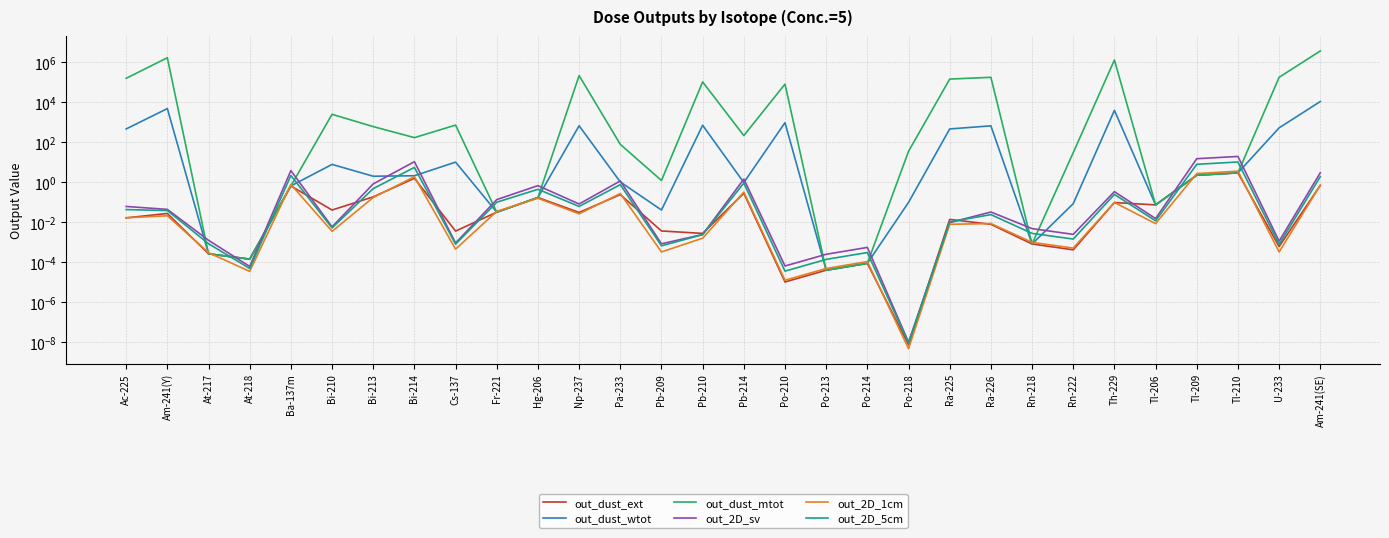

What are all the series names shown in the legend?

out_dust_ext, out_dust_wtot, out_dust_mtot, out_2D_sv, out_2D_1cm, out_2D_5cm